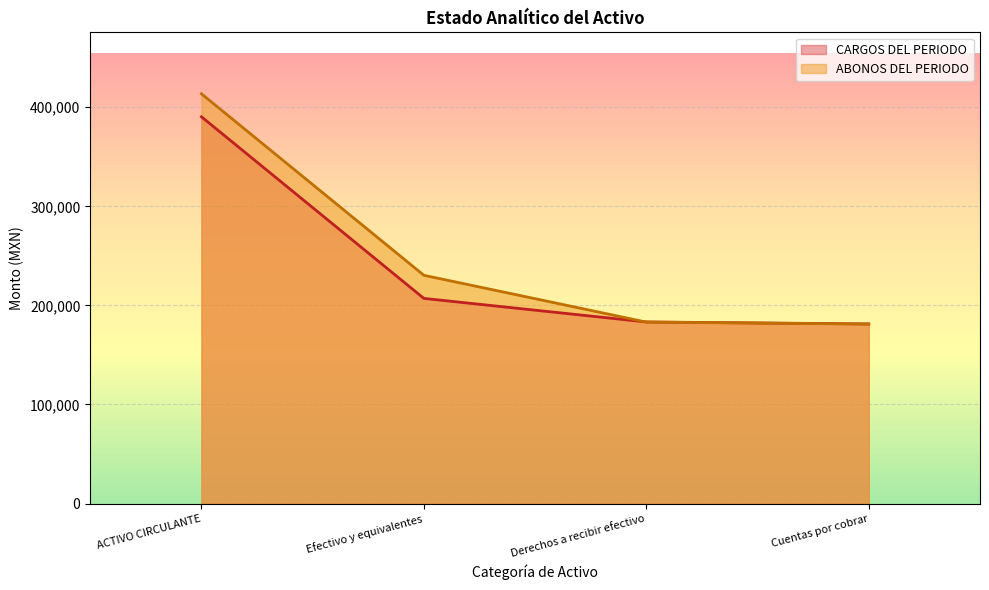

How many lines are shown in the chart?

2